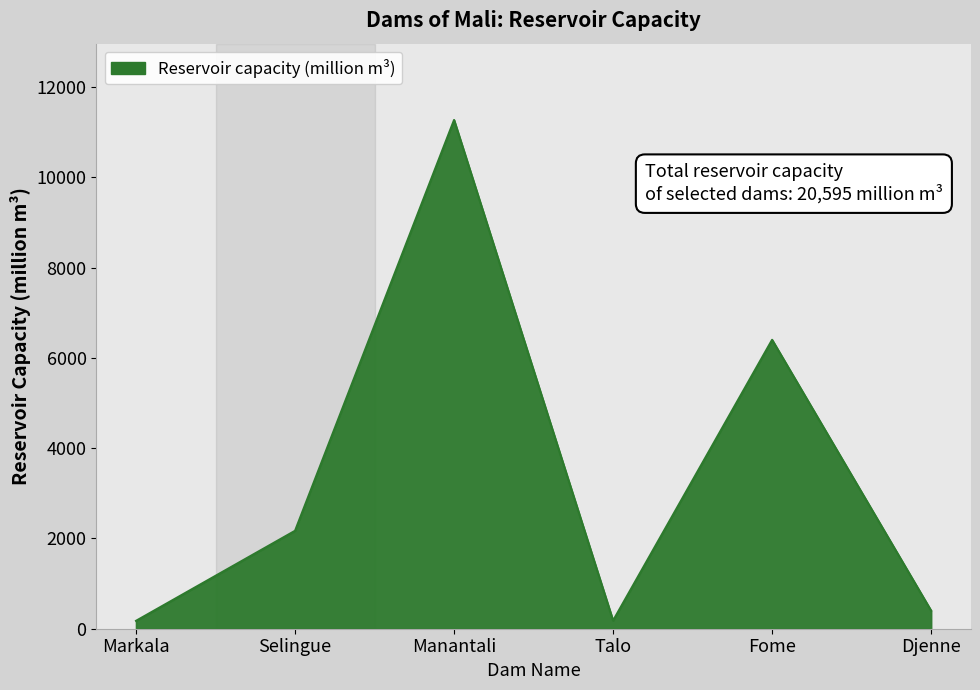

At which category does the data reach its first local valley?

Talo